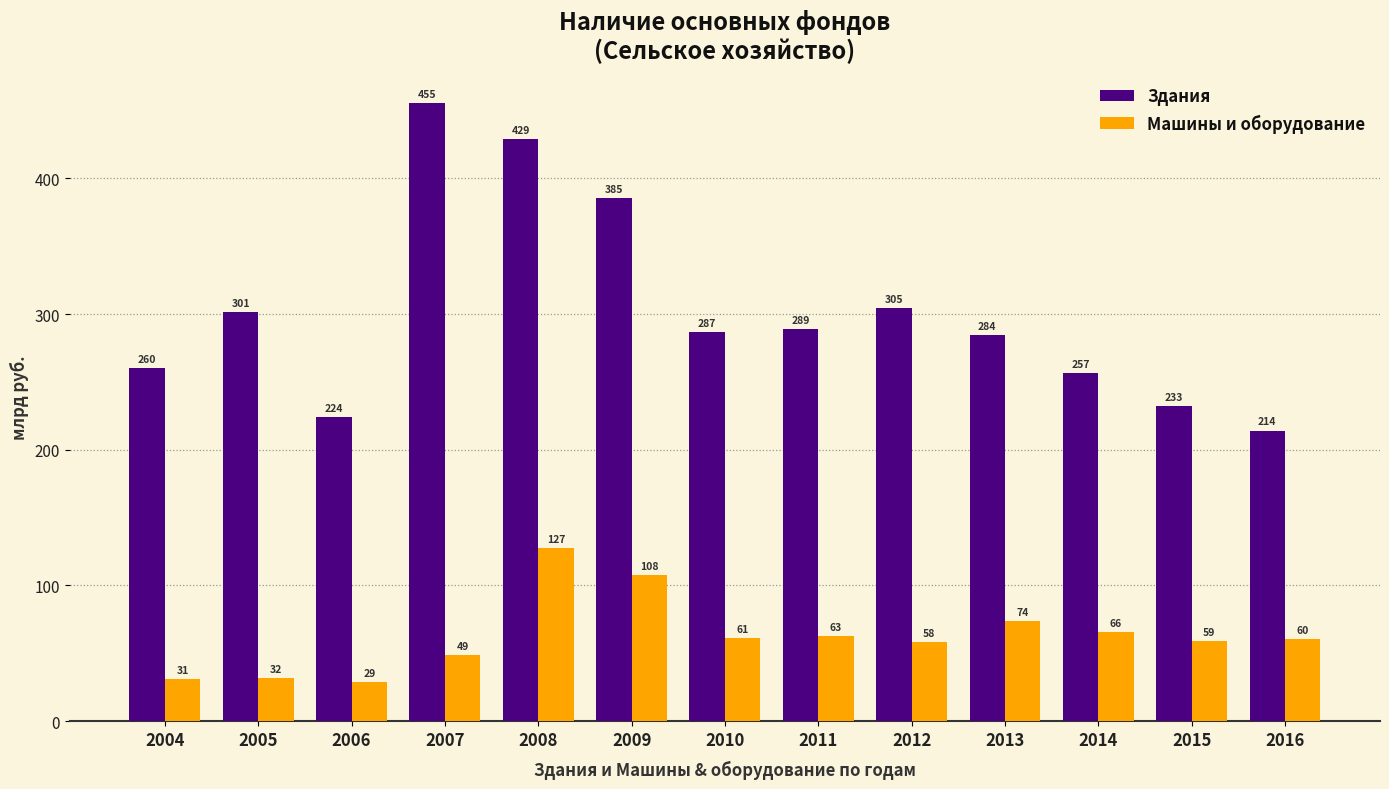

Read the Здания value at 2011.

288.7